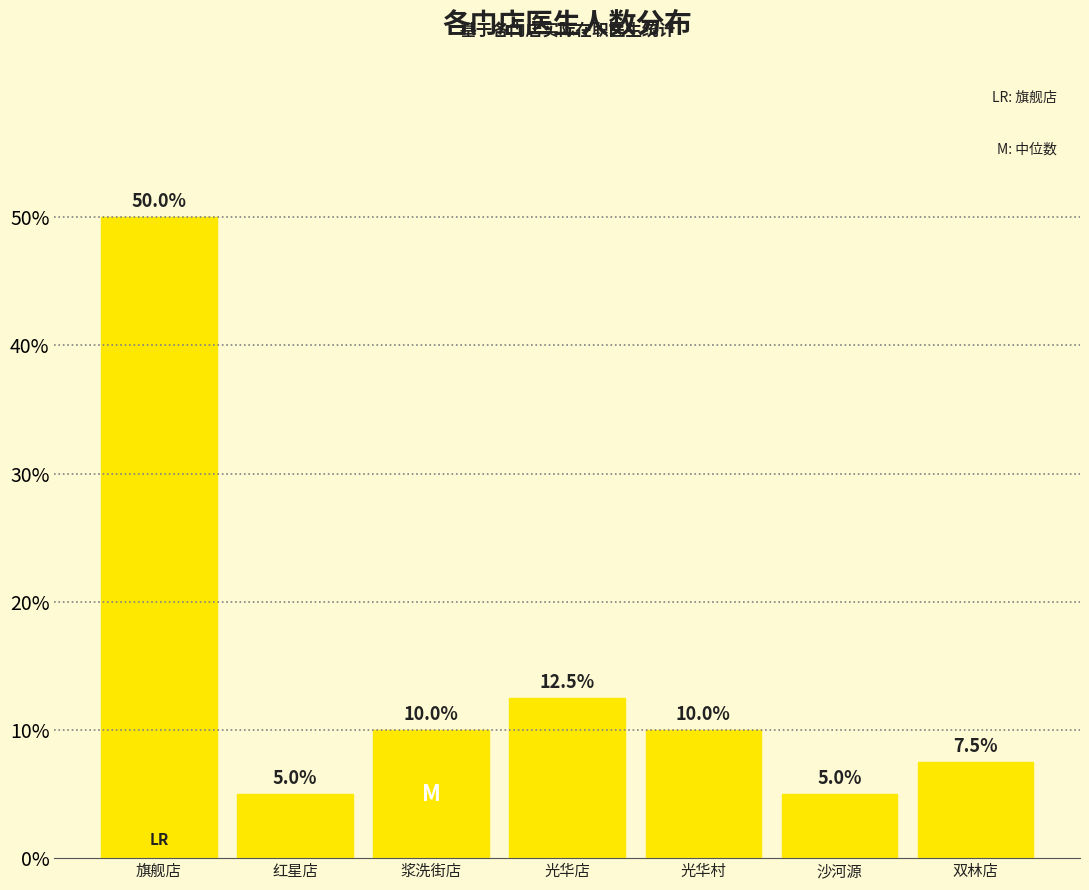

Reading left to right, transcribe all the data shown in this chart.

50.0	5.0	10.0	12.5	10.0	5.0	7.5